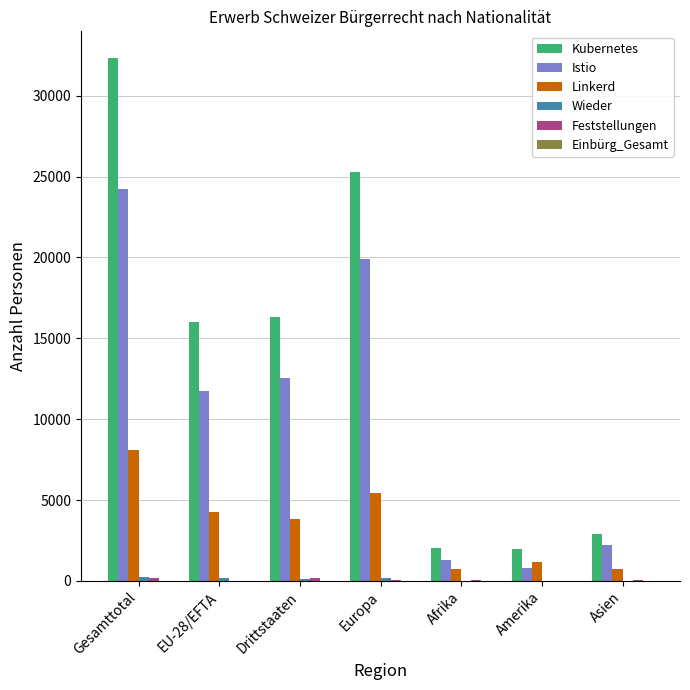

Between Drittstaaten and Europa, which series saw the biggest shift?

Kubernetes